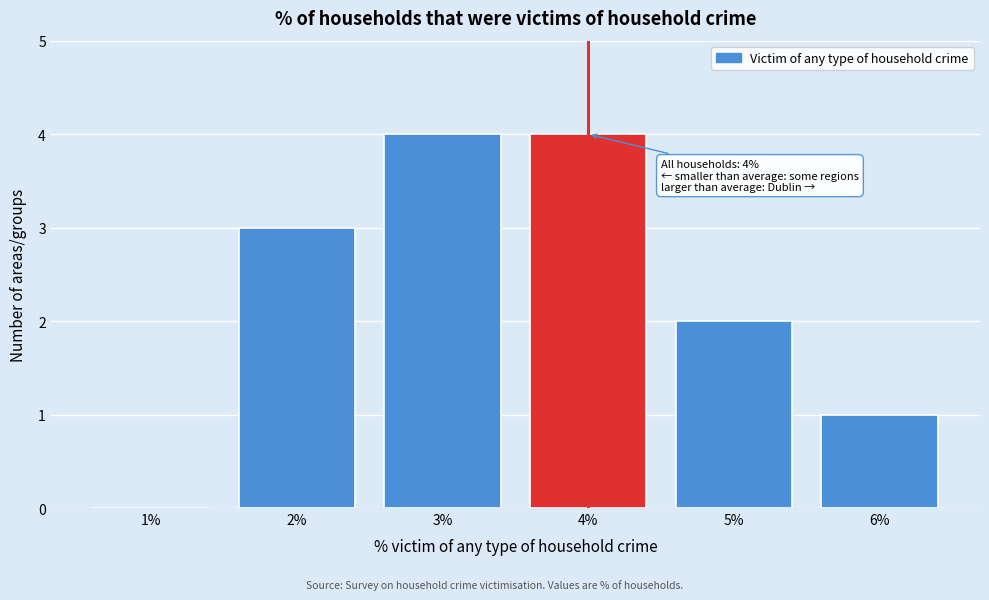

Reading left to right, transcribe all the data shown in this chart.

1%=0	2%=3	3%=4	4%=4	5%=2	6%=1